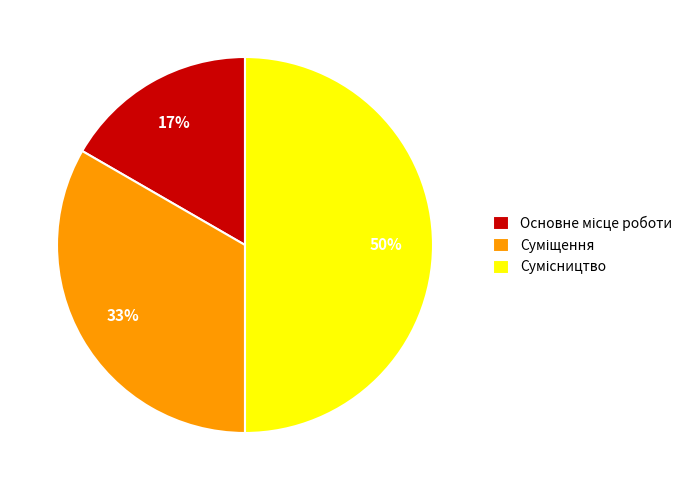

To the nearest percent, what is the difference between the largest and smallest slice percentages?

33%